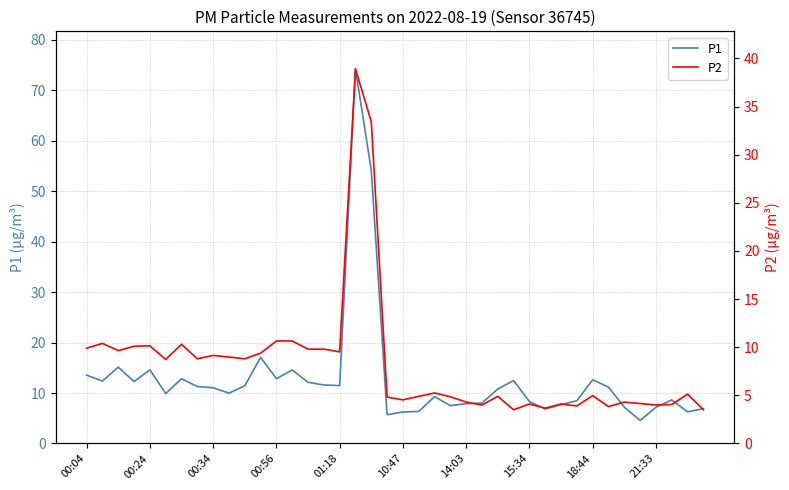

True or false: P2 and P1 cross at least once.

False